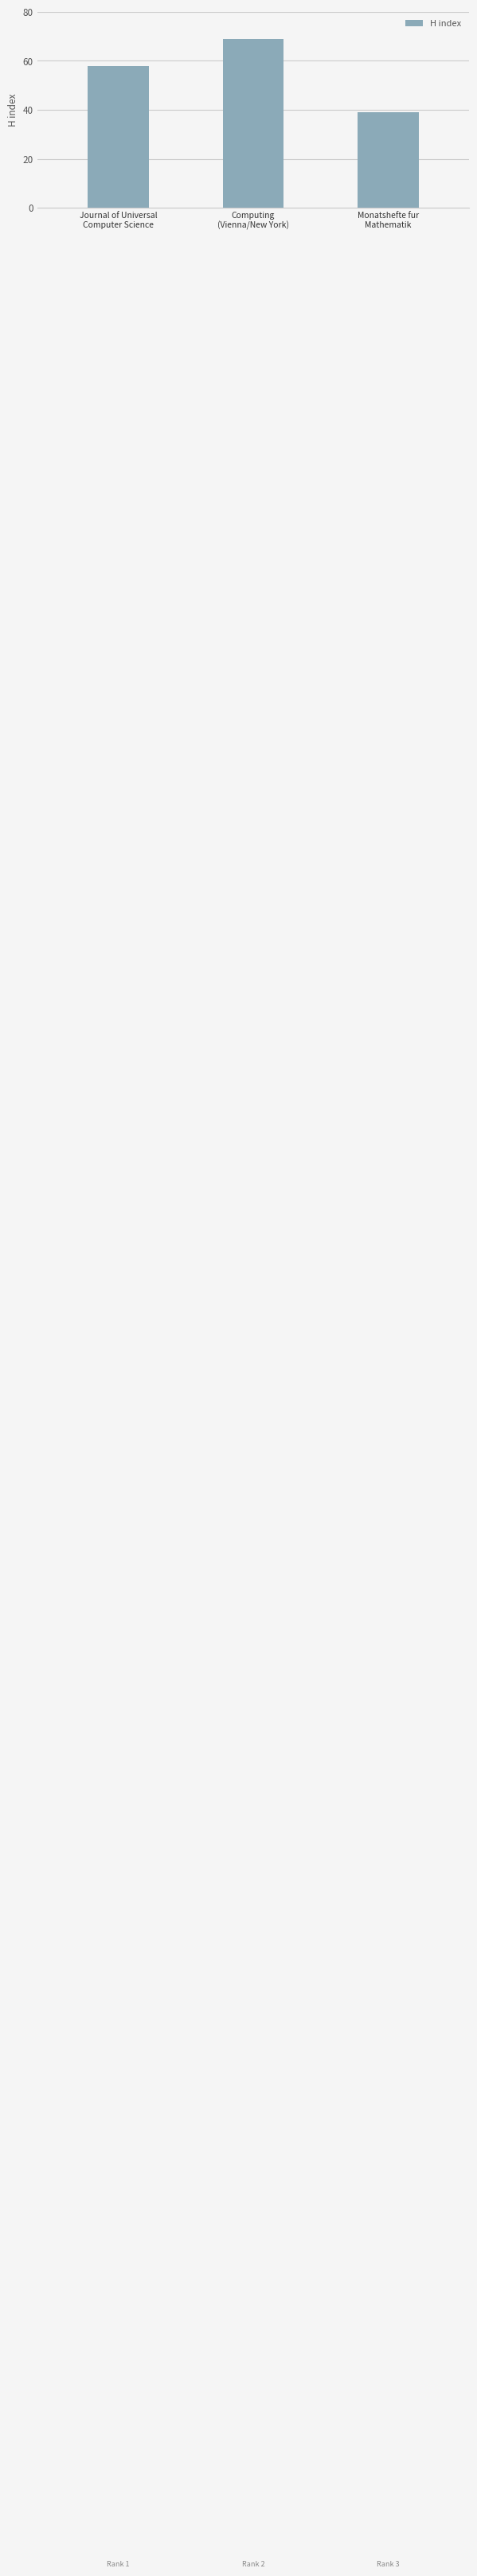

What is the minimum value shown in the chart?

39